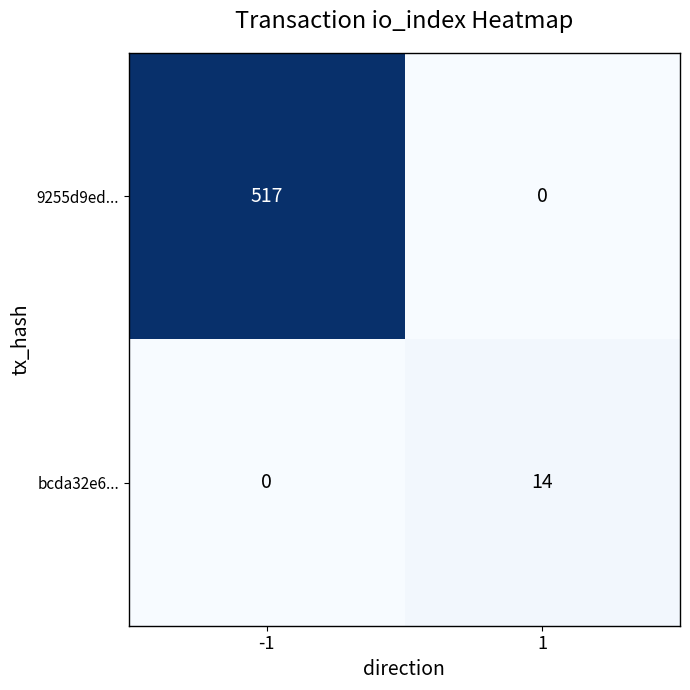

The value of bcda32e6... at 1 is 23. True or false?

False